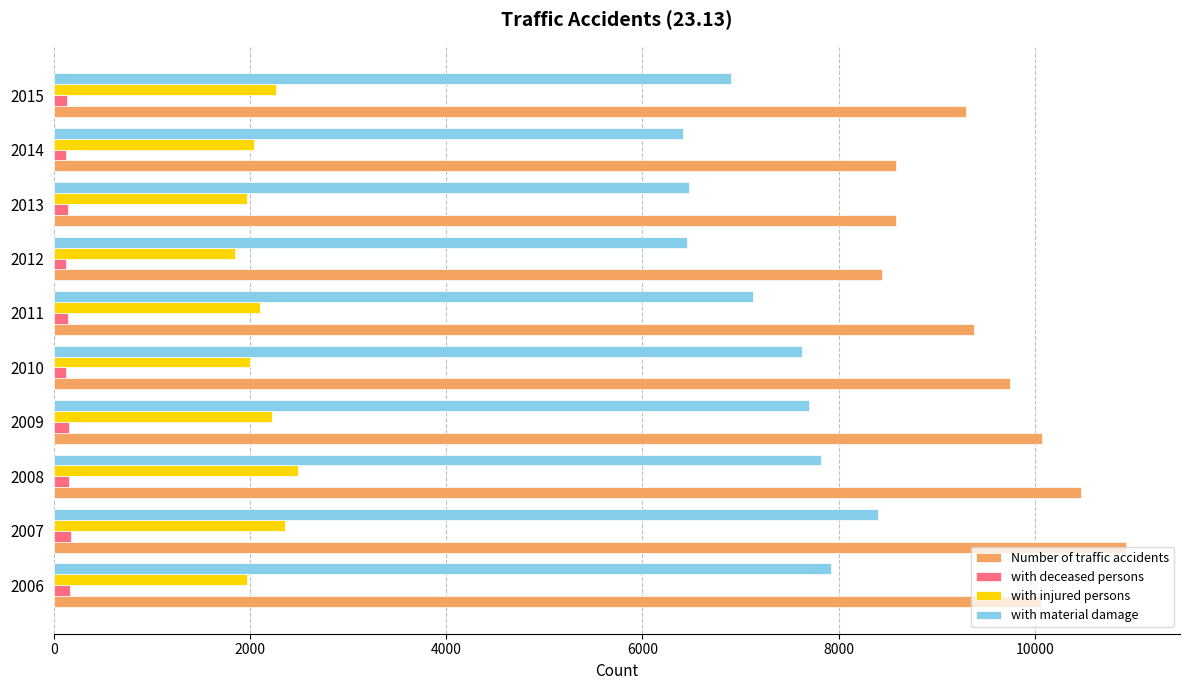

How many categories are shown in the chart?

10